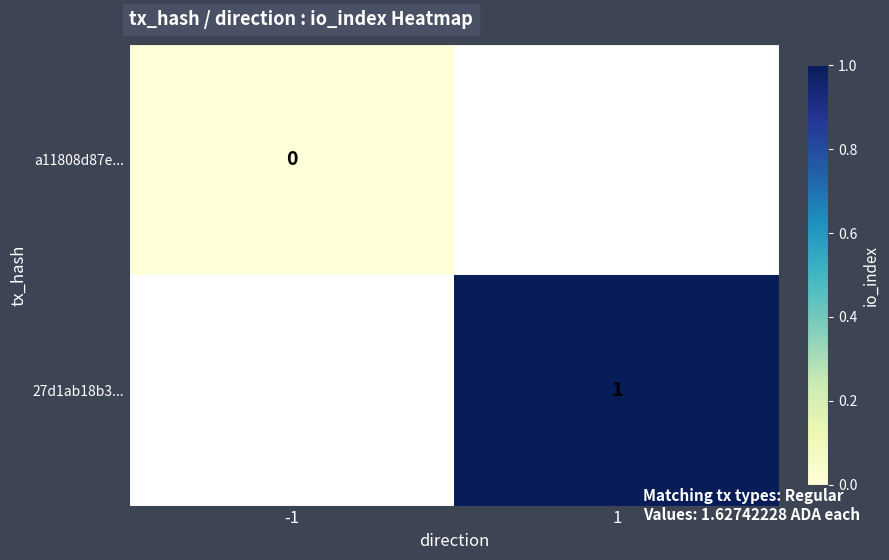

How many distinct data groups are displayed?

2